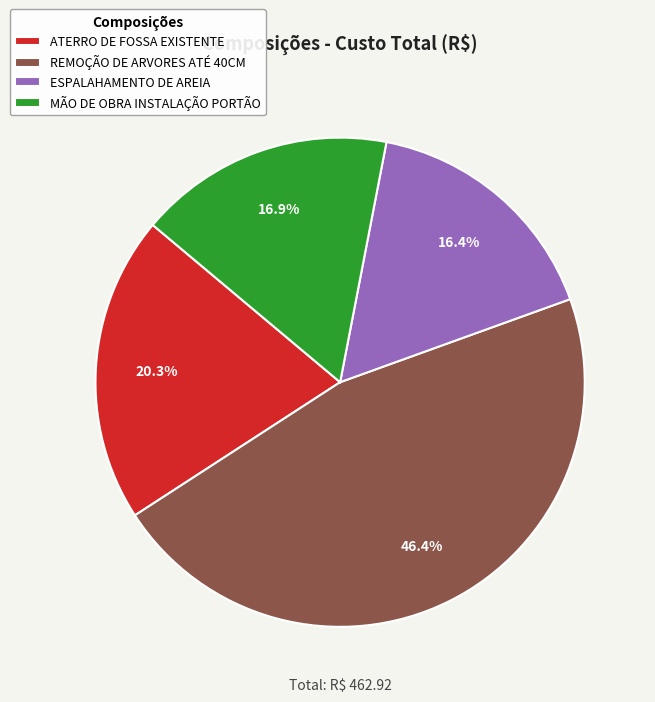

Is the sum of MÃO DE OBRA INSTALAÇÃO PORTÃO and REMOÇÃO DE ARVORES ATÉ 40CM greater than half?

Yes